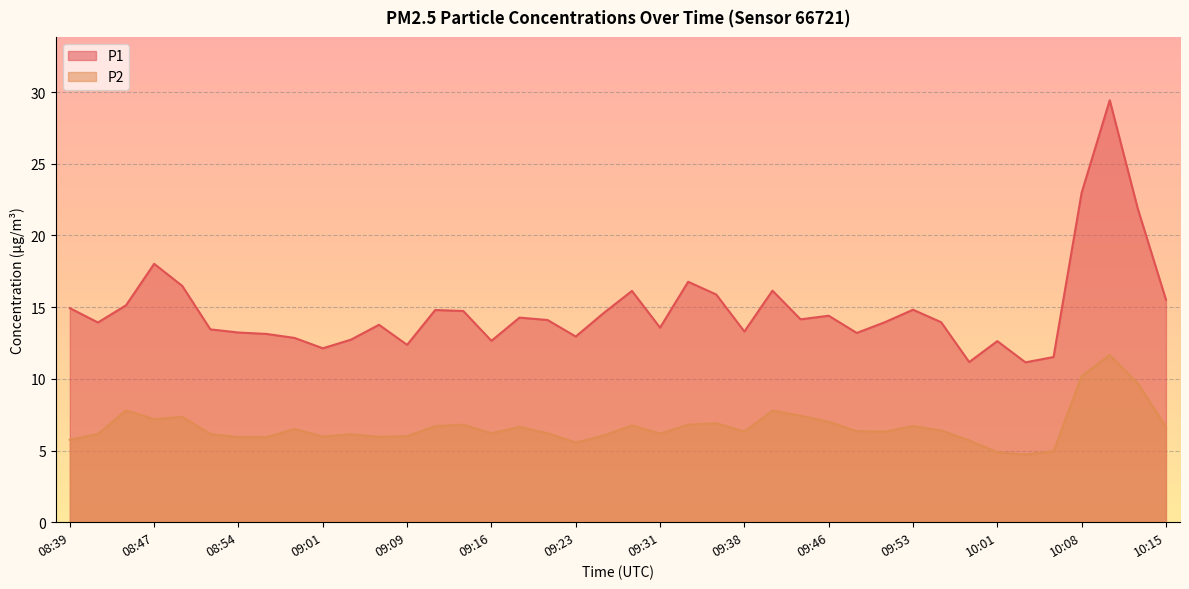

At 09:01, list the series in order from largest to smallest.

P1, P2